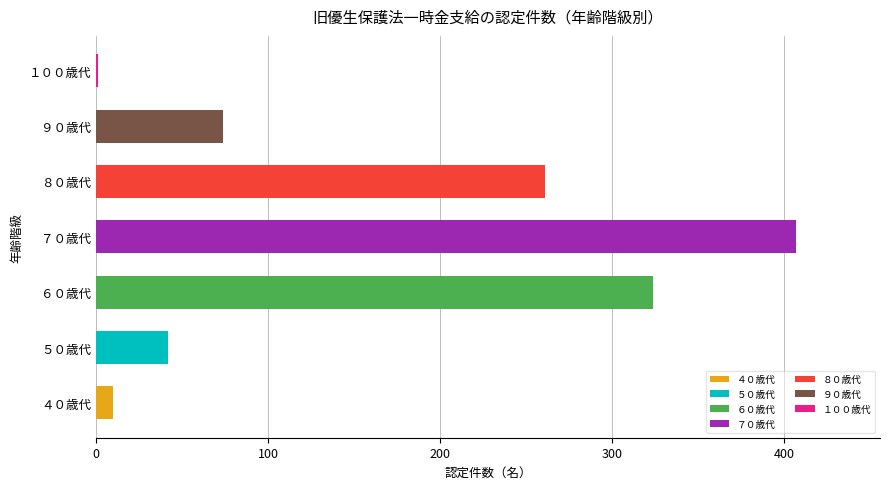

List the labels in order of value, largest first.

７０歳代, ６０歳代, ８０歳代, ９０歳代, ５０歳代, ４０歳代, １００歳代